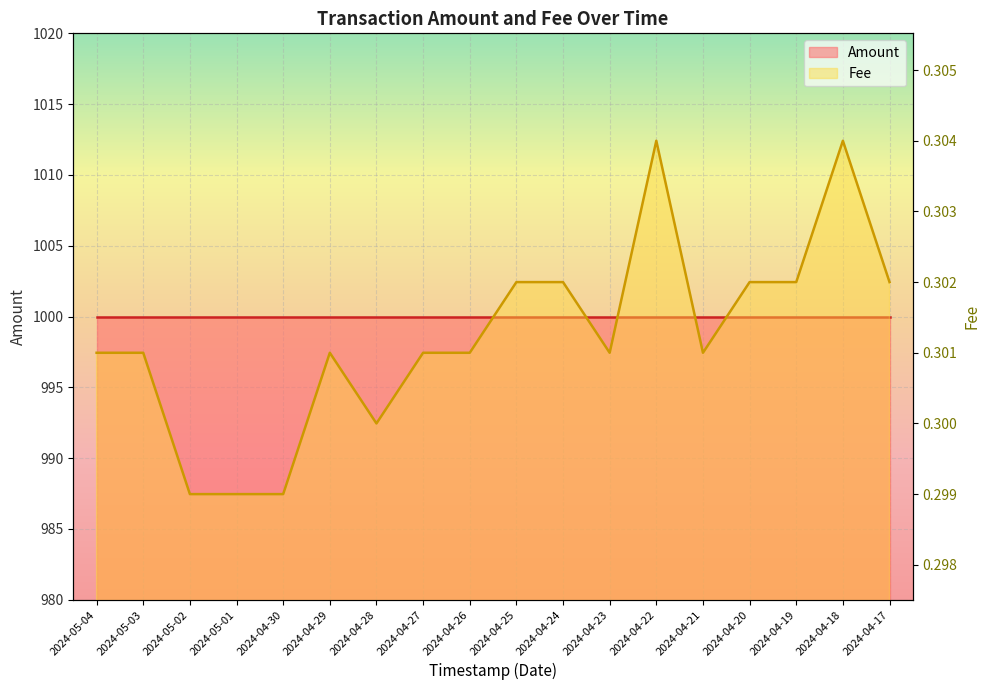

Between 2024-04-18 and 2024-04-23, which is larger?

2024-04-18